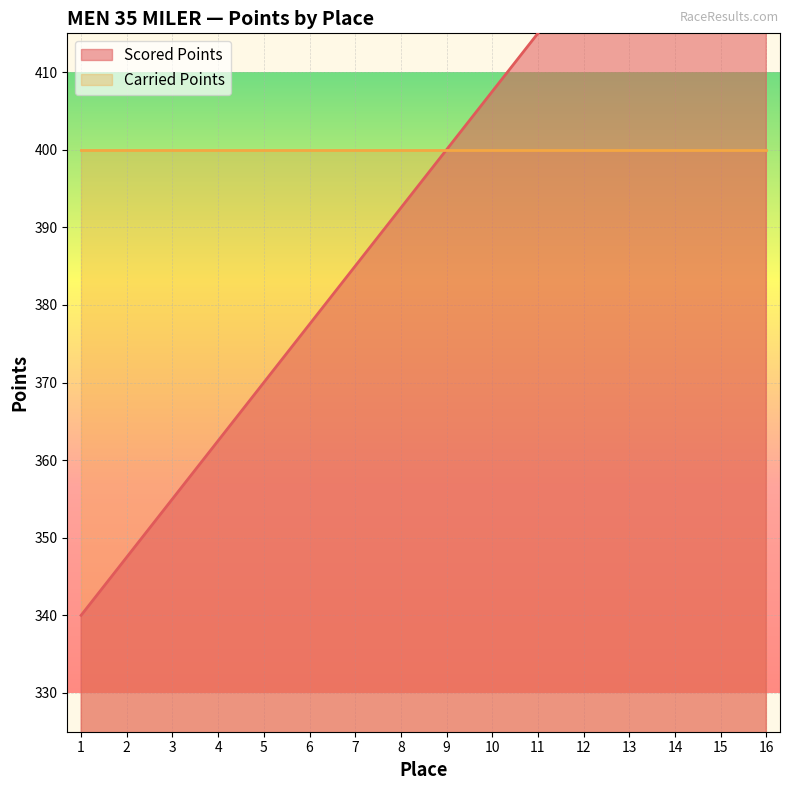

At which category does the chart reach its peak across all series?

16